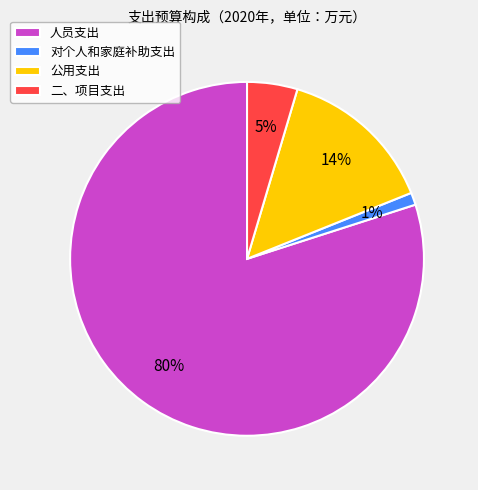

What percentage is the 对个人和家庭补助支出 slice, to the nearest percent?

1%